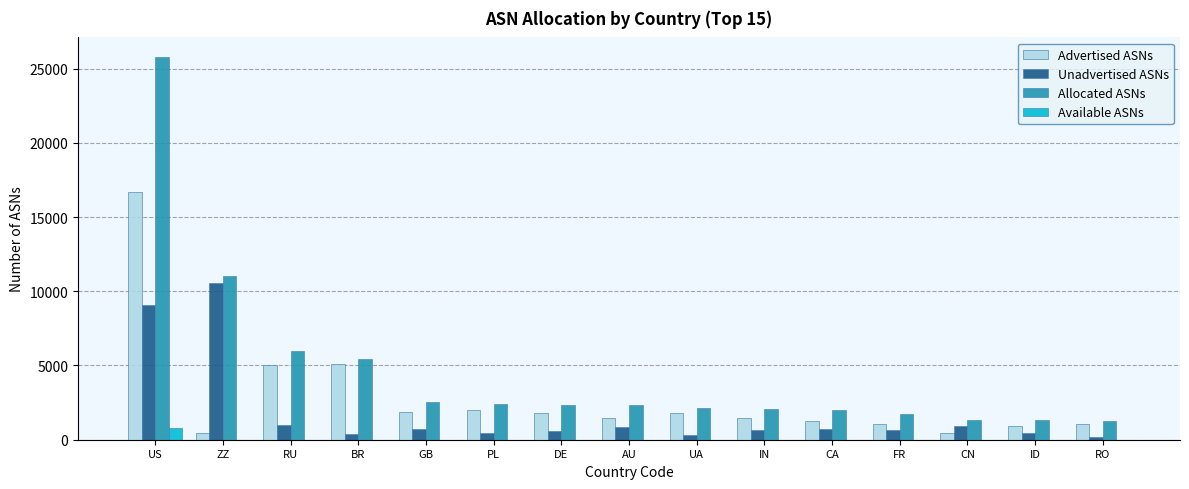

Between RU and FR, which series saw the biggest shift?

Allocated ASNs